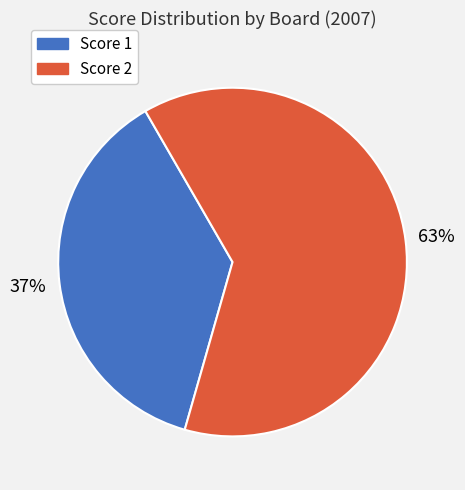

Rank the categories by value from highest to lowest.

Score 2, Score 1